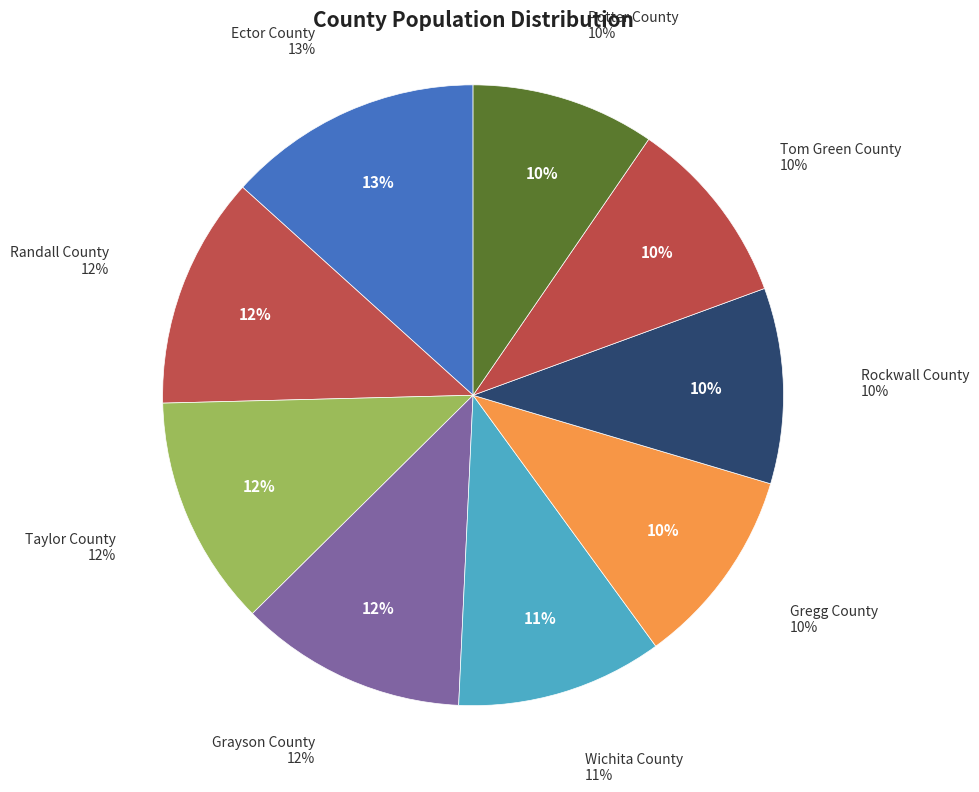

What percentage is the Potter County slice, to the nearest percent?

10%